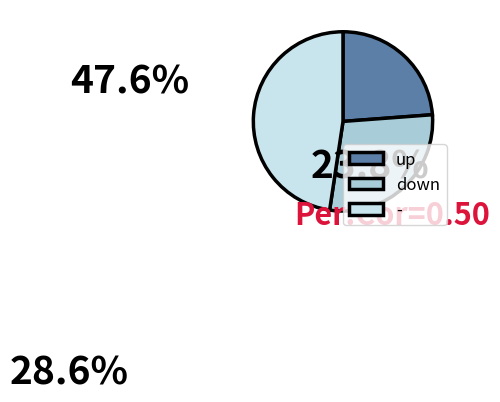

To the nearest percent, what is the combined percentage of down and up?

52%